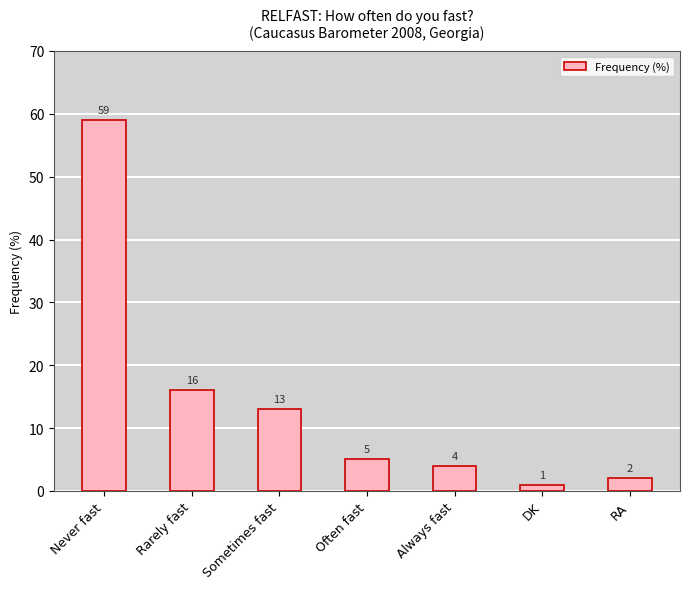

Which category has the lowest value across all series?

DK